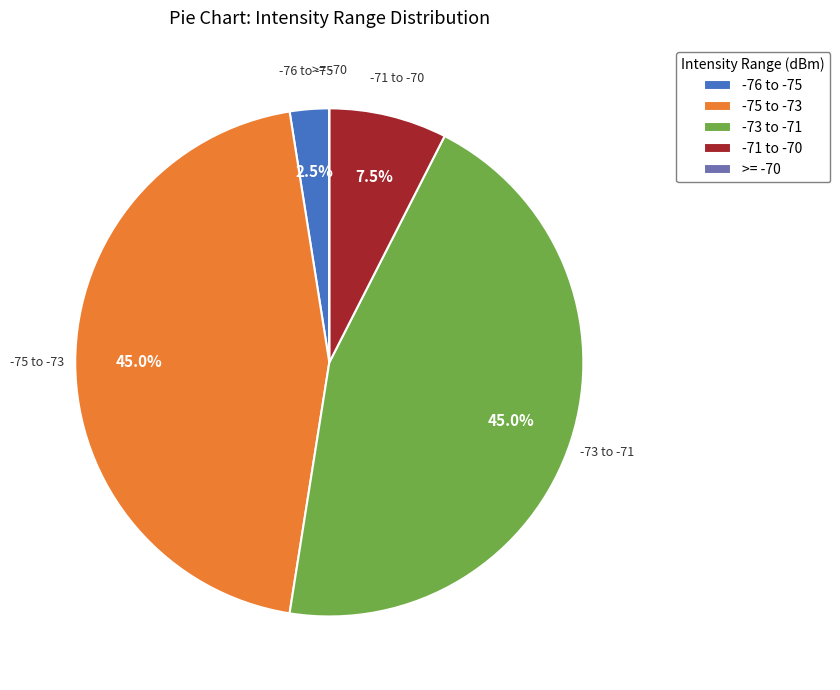

Do -76 to -75 and -75 to -73 together represent more than half of the pie?

No